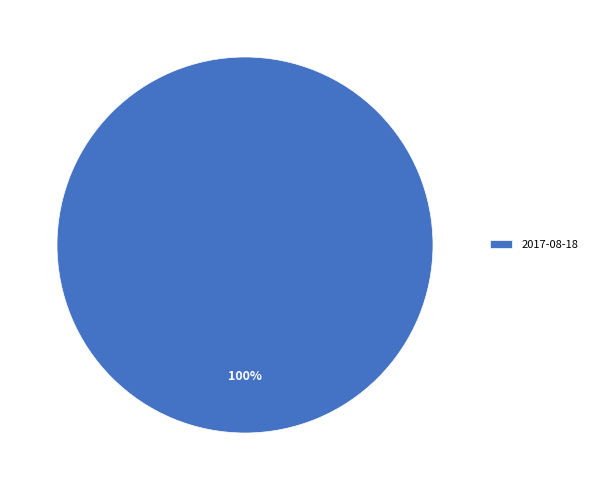

What is the majority slice?

2017-08-18